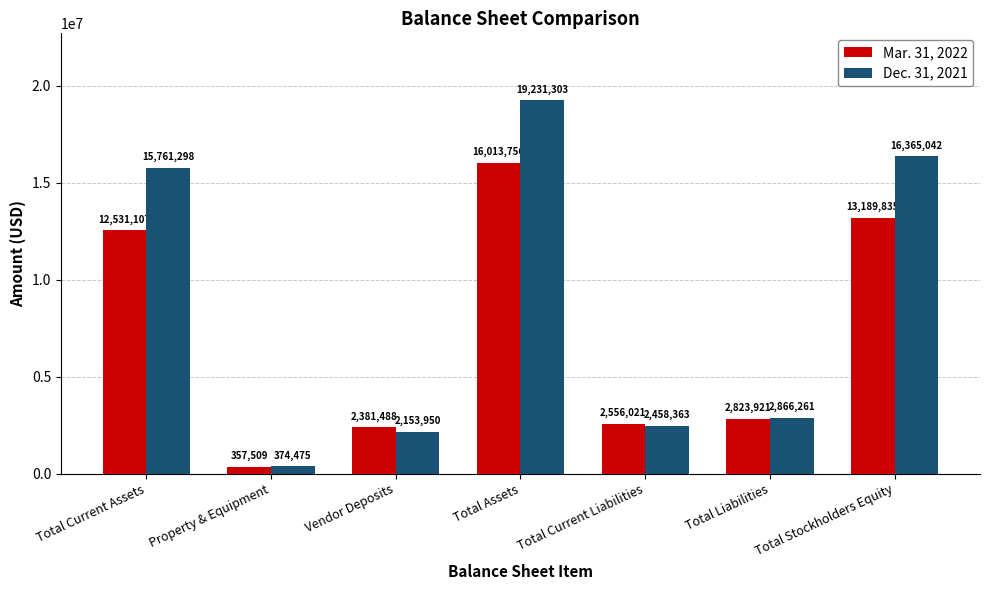

How many groups of bars are there?

7